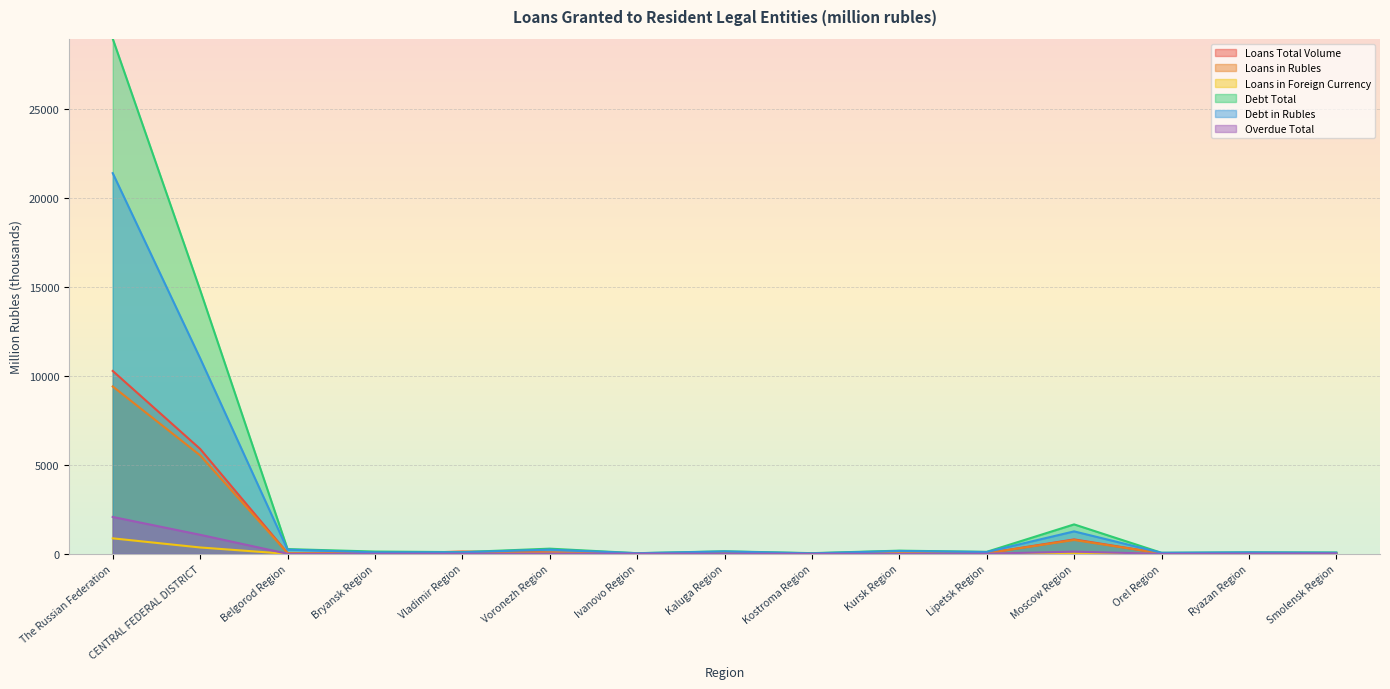

Does the chart display data point markers on the line(s)?

No